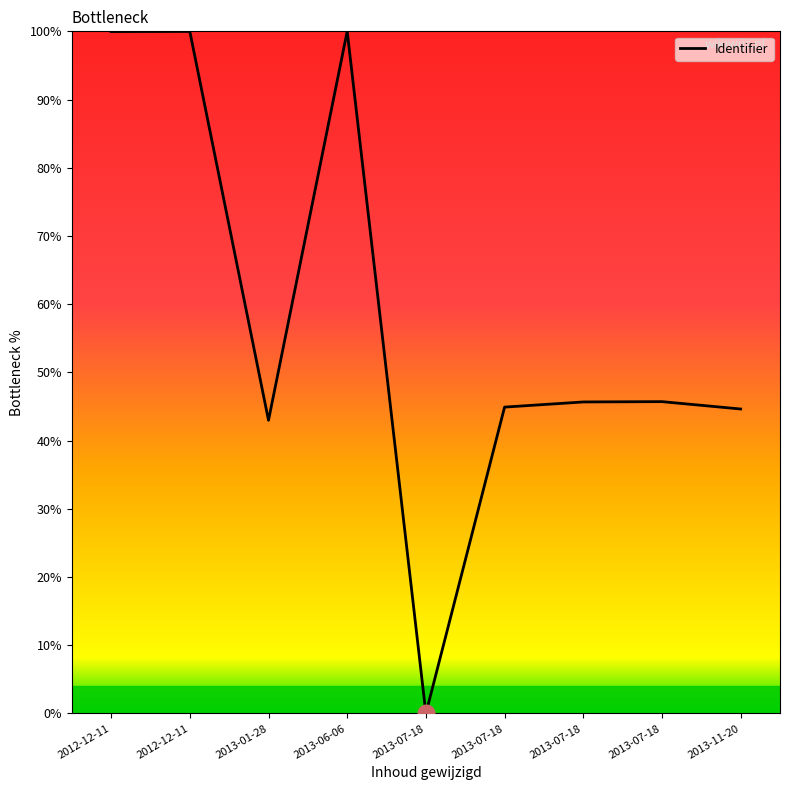

At which category does the data reach its first local peak?

2012-12-11